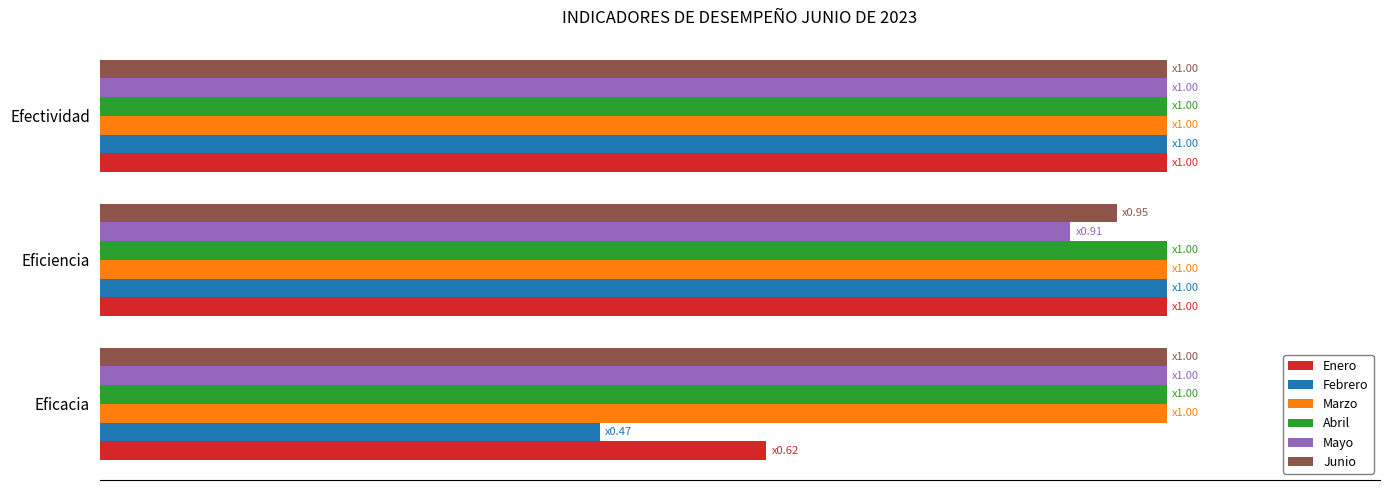

At how many categories does at least one series exceed 87?

3